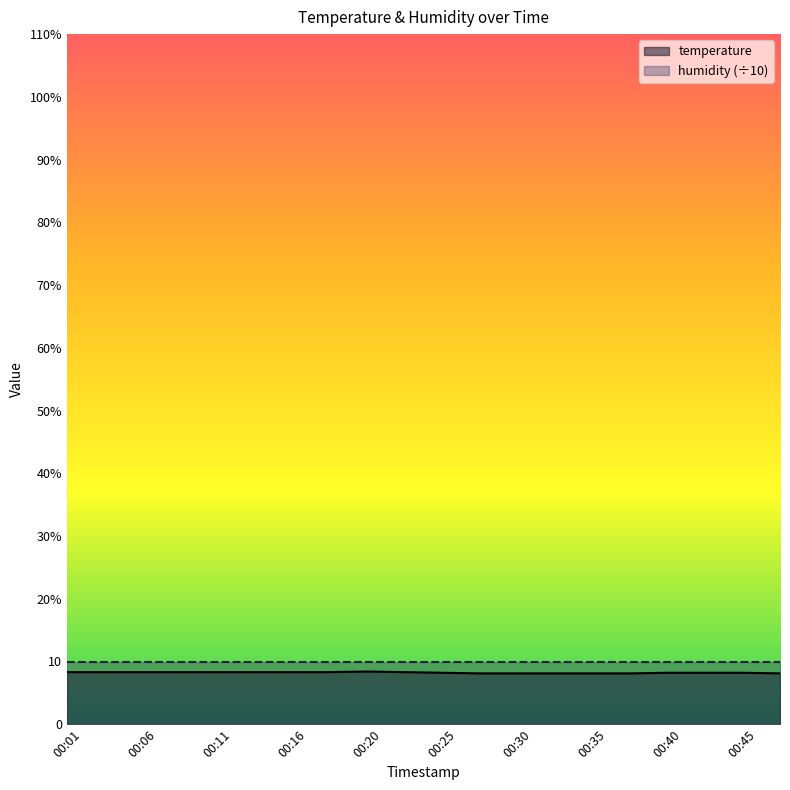

What is the change in value from 00:13 to 00:20?

+0.1